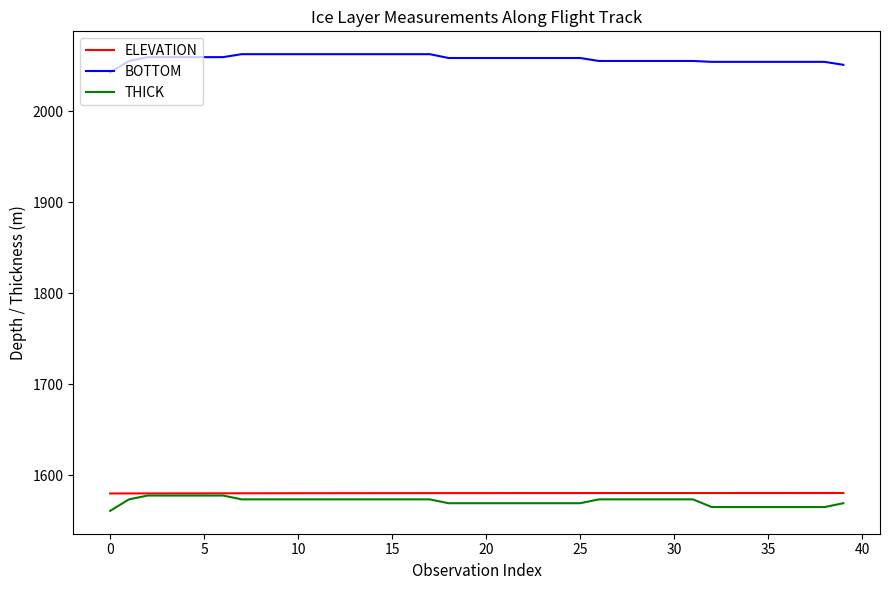

True or false: THICK and BOTTOM cross at least once.

False